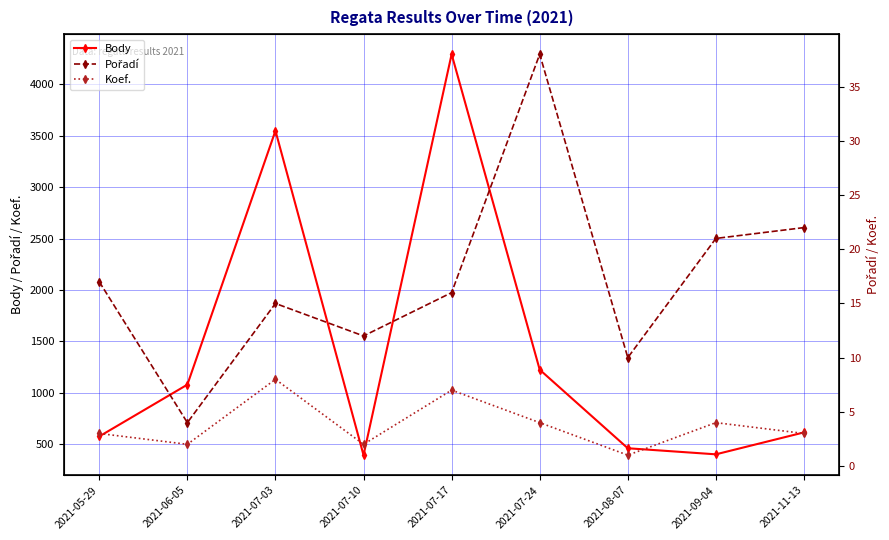

What is the label of the 6th point from the right?

2021-07-10